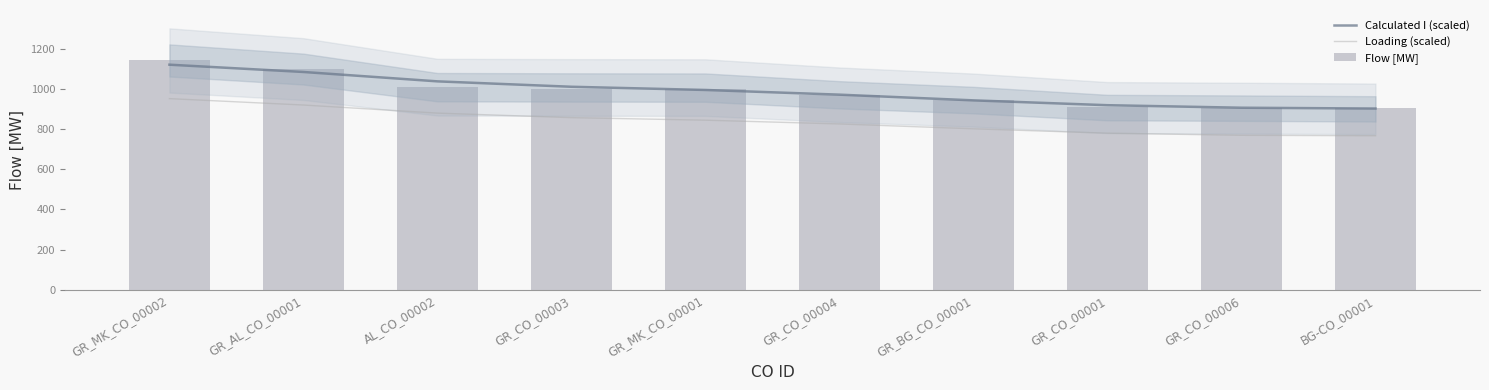

List the labels in order of Flow [MW] value, smallest first.

BG-CO_00001, GR_CO_00006, GR_CO_00001, GR_BG_CO_00001, GR_CO_00004, GR_MK_CO_00001, GR_CO_00003, AL_CO_00002, GR_AL_CO_00001, GR_MK_CO_00002